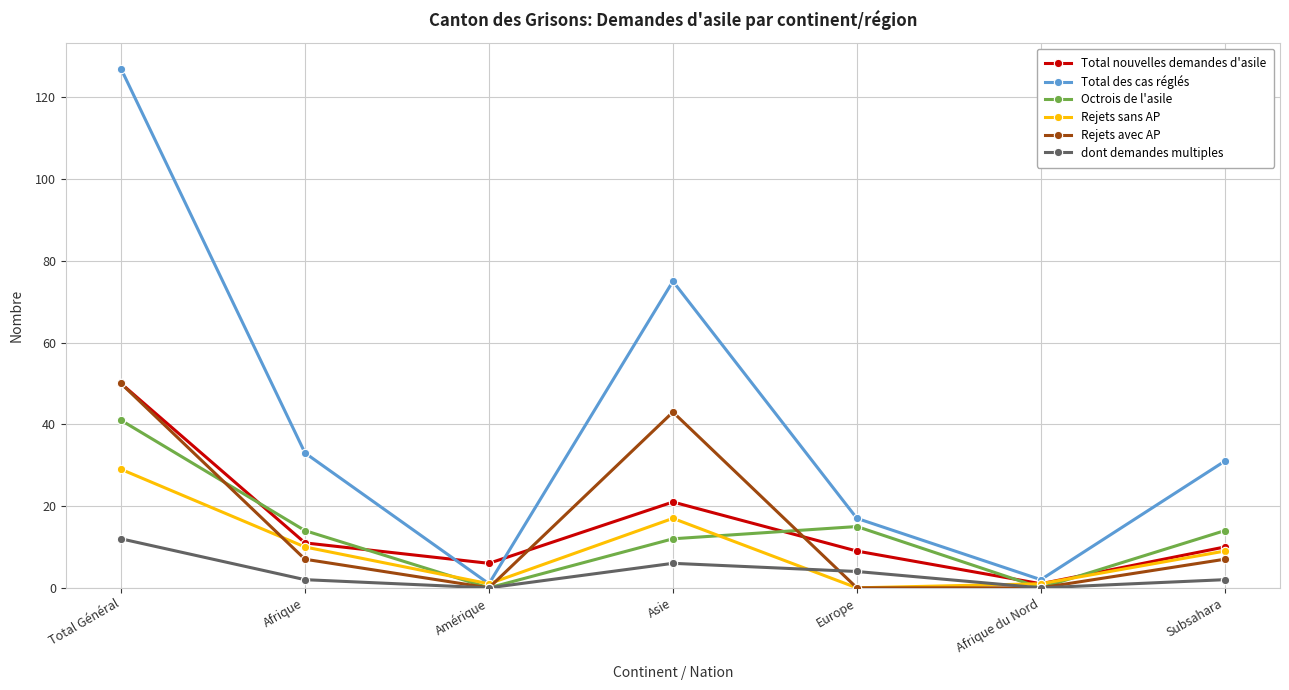

What is the label of the 2nd point from the right?

Afrique du Nord